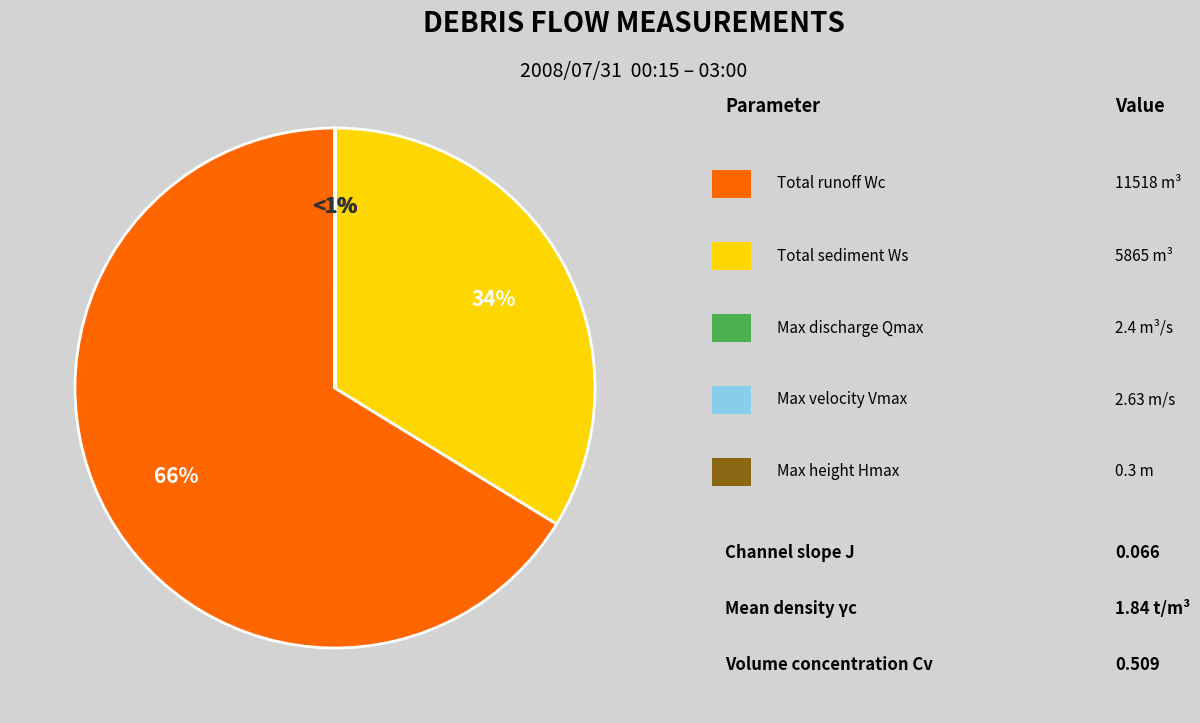

What is the smallest slice in the pie chart?

Maximum front height Hmax